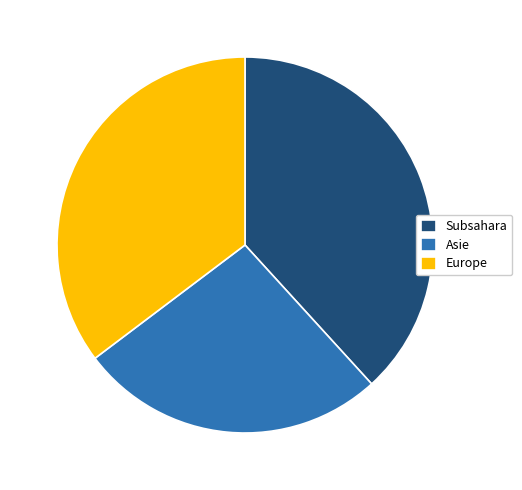

How many segments does this pie chart have?

3